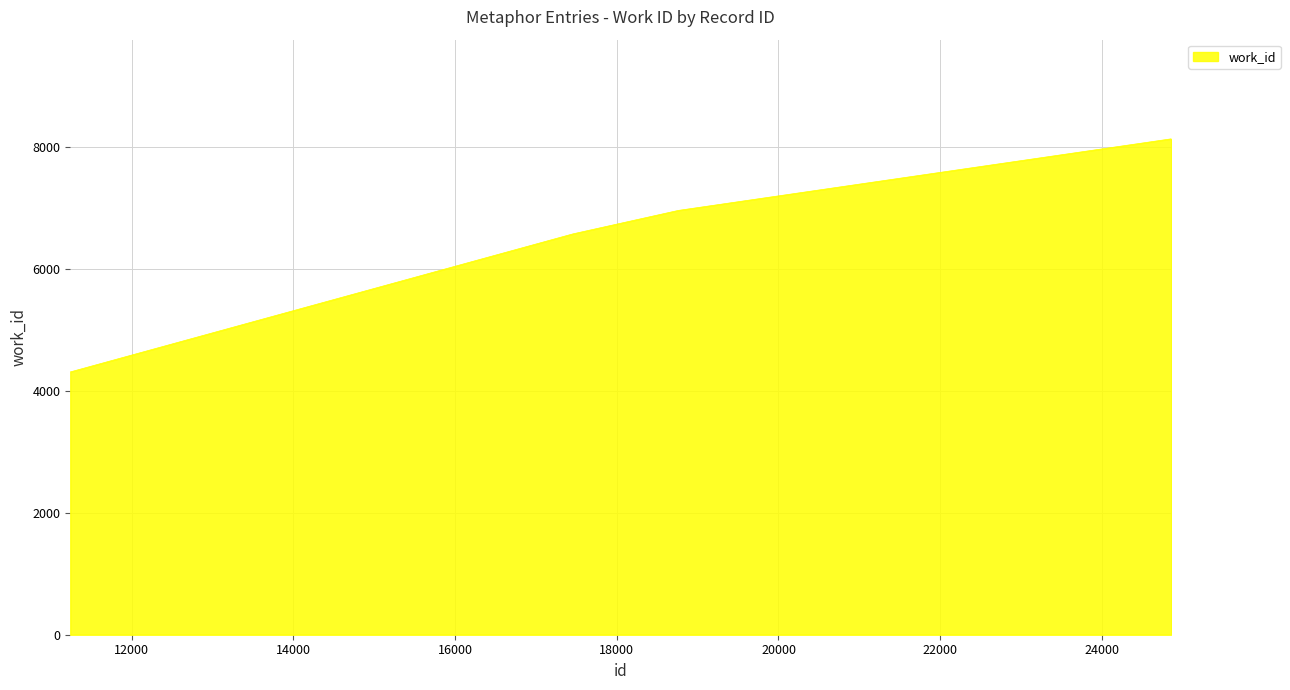

What is the difference between the maximum and second lowest values?

1559